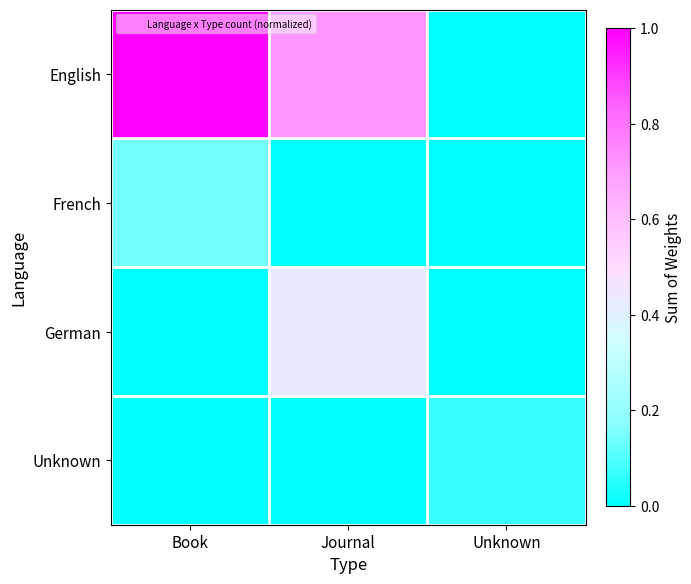

List the series in order of their peak value, lowest first.

Unknown, French, German, English